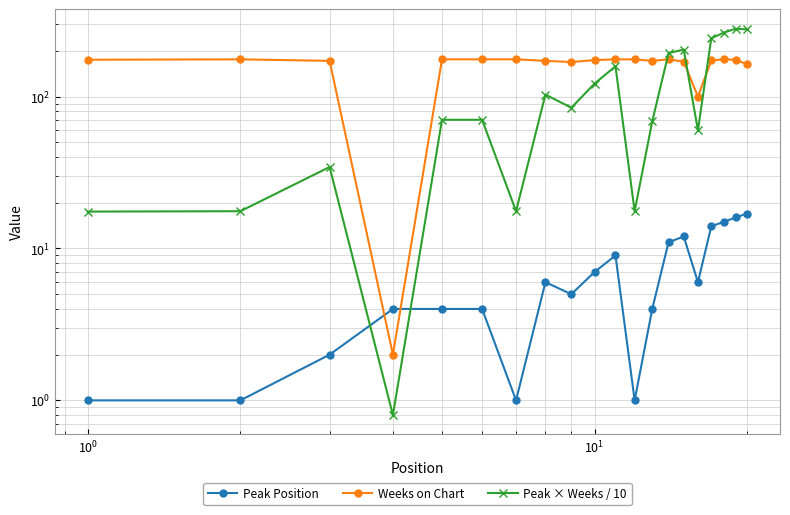

Reading right to left, list all the values displayed in this chart.

Peak Position: 17.0	16.0	15.0	14.0	6.0	12.0	11.0	4.0	1.0	9.0	7.0	5.0	6.0	1.0	4.0	4.0	4.0	2.0	1.0	1.0
Weeks on Chart: 163.0	175.0	176.0	173.0	100.0	170.0	176.0	172.0	176.0	176.0	174.0	169.0	172.0	176.0	176.0	176.0	2.0	172.0	176.0	175.0
Peak × Weeks / 10: 277.1	280.0	264.0	242.2	60.0	204.0	193.6	68.8	17.6	158.4	121.8	84.5	103.2	17.6	70.4	70.4	0.8	34.4	17.6	17.5